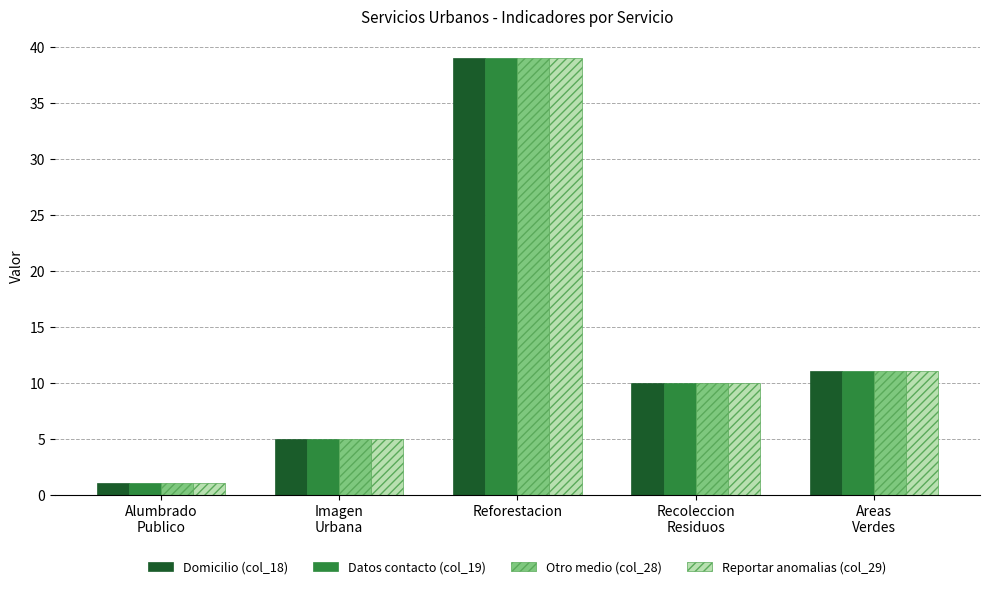

What value does the Datos contacto (col_19) series have at Recoleccion
Residuos, to the nearest 10?

10